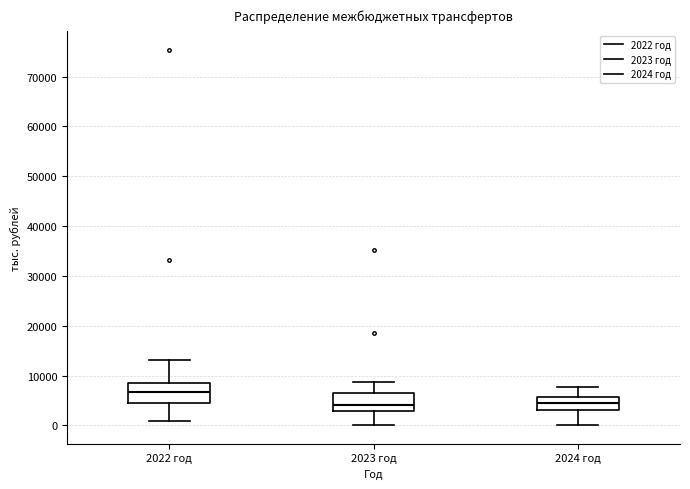

Which box's median line is the highest?

2022 год